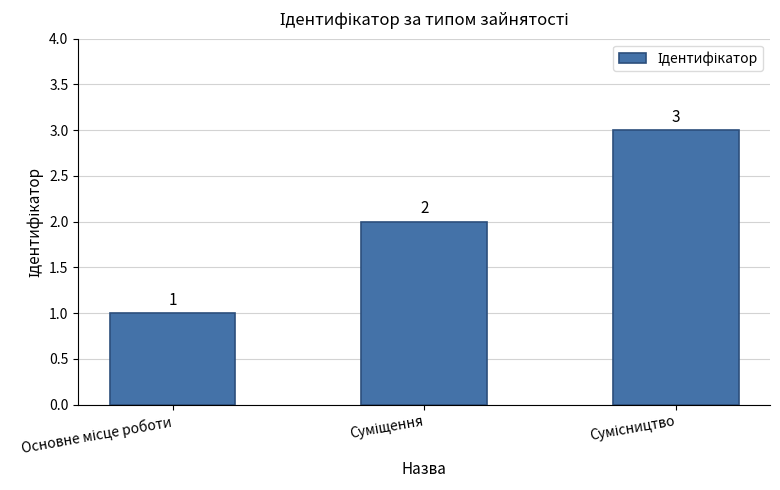

What is the value of the 2nd bar from the left?

2